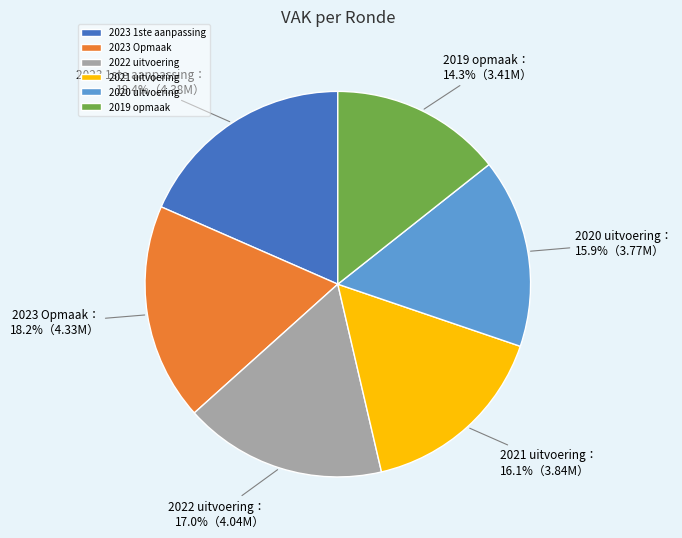

Is 2022 uitvoering the majority of the pie?

No